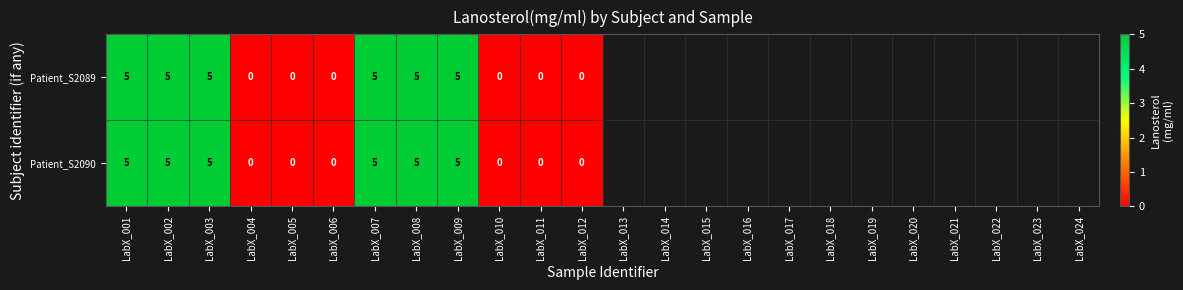

Is it true that Patient_S2089 equals 0 at LabX_011?

True